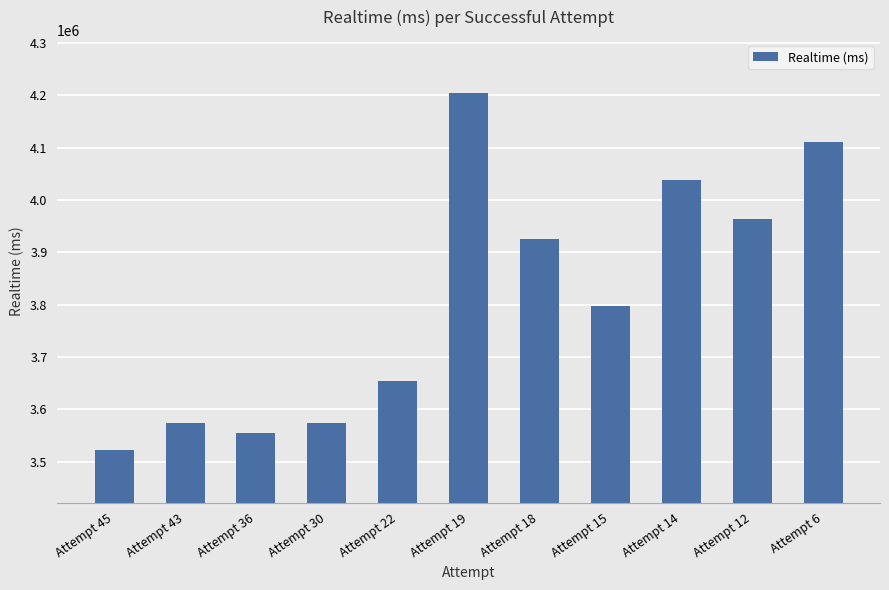

How many categories are shown in the chart?

11